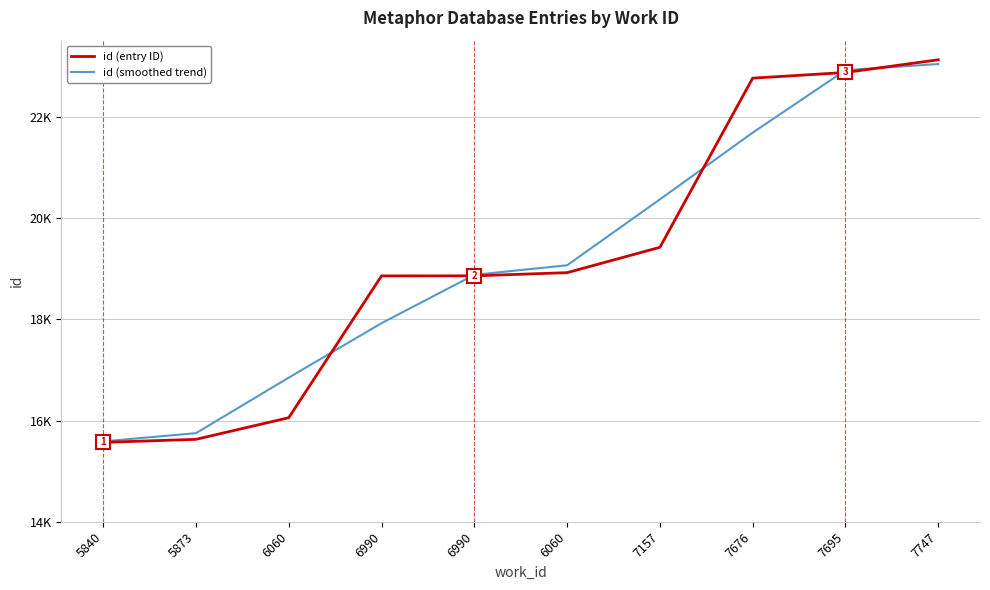

True or false: id (smoothed trend) has more than 1 points higher than both neighbors.

False